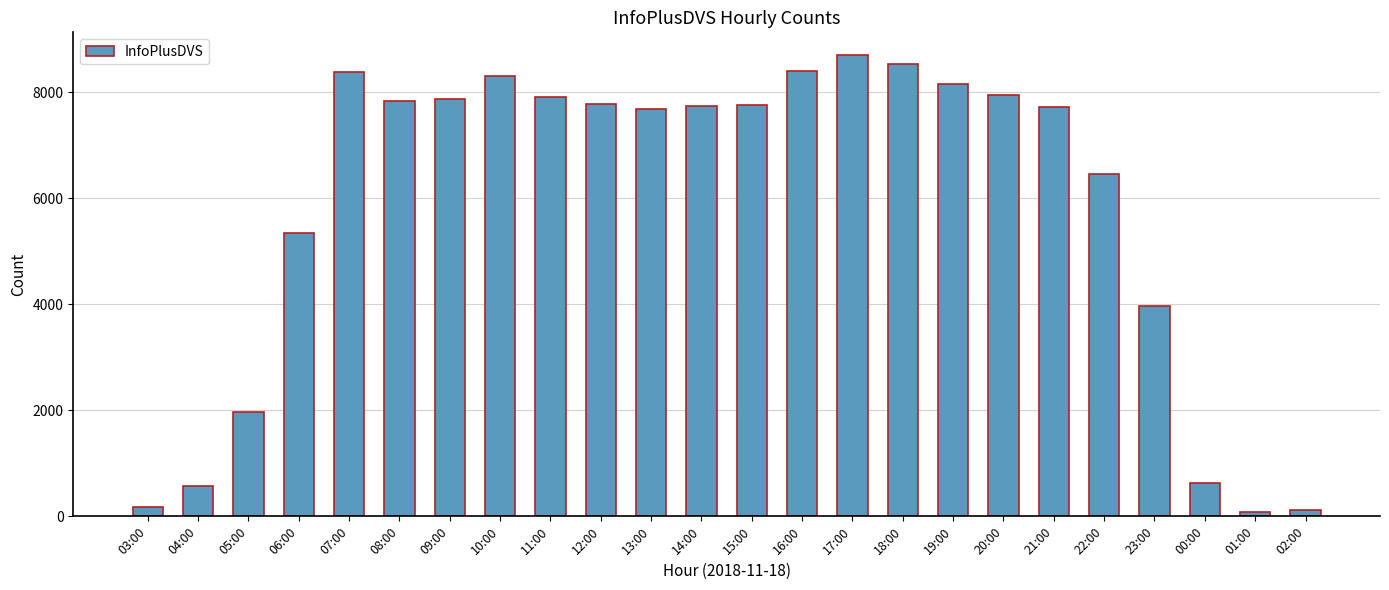

At which label does the data first exceed 7759?

07:00